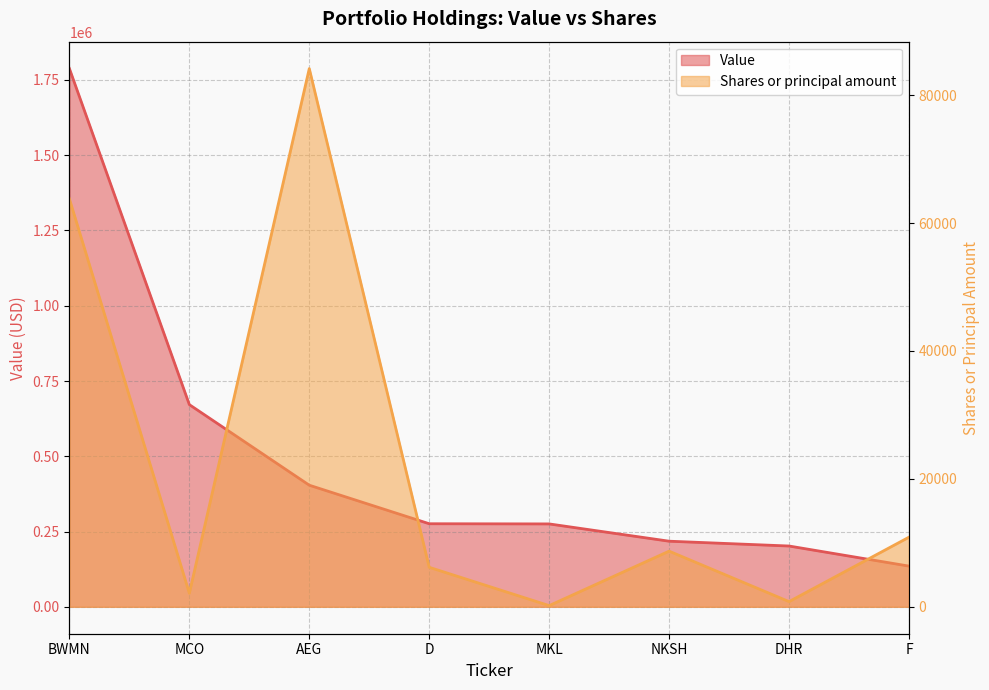

At DHR, list the series in order from largest to smallest.

Value, Shares or principal amount